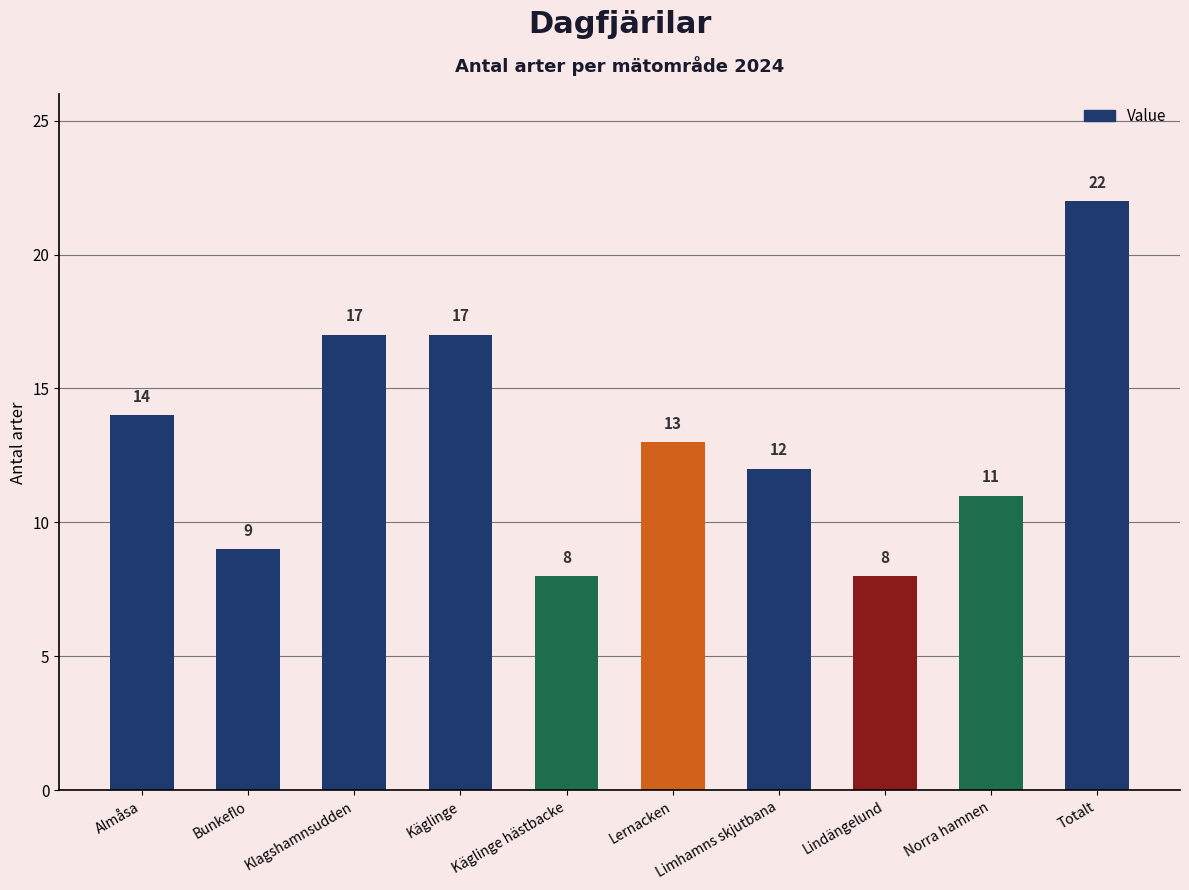

What position from the right is Bunkeflo?

9